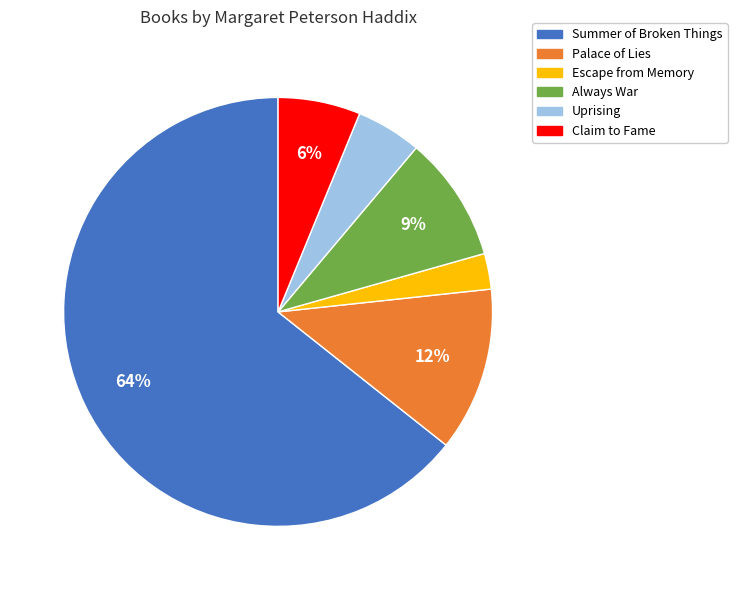

To the nearest percent, what percentage of the pie is Claim to Fame?

6%